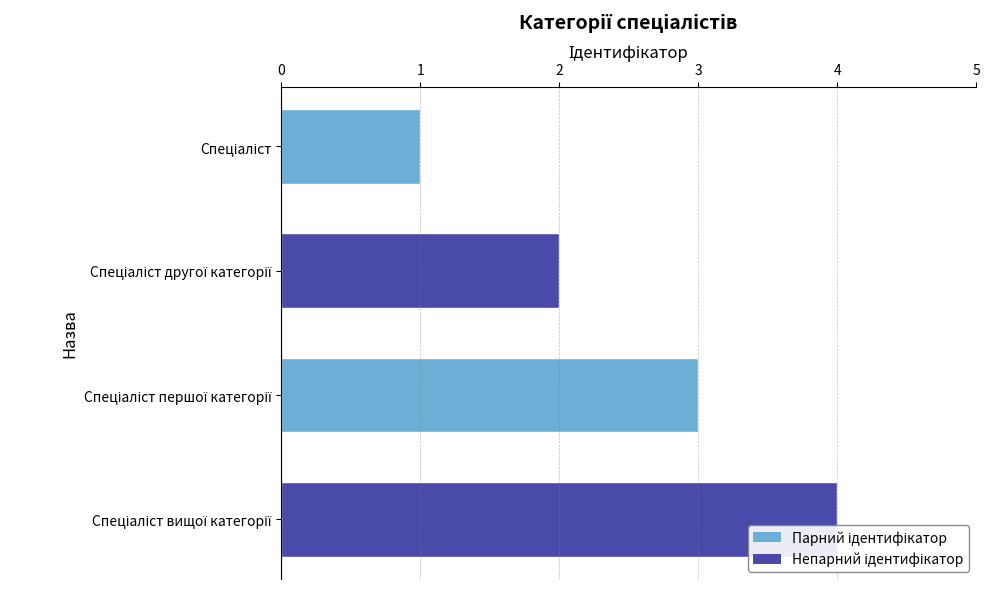

What is the maximum value shown in the chart?

4